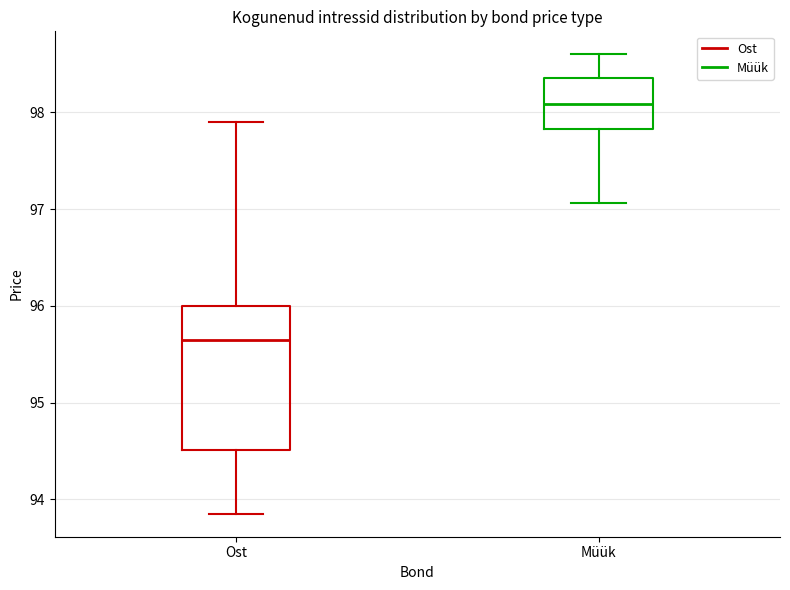

Comparing the boxes themselves (not the whiskers), which one is the tallest?

Ost